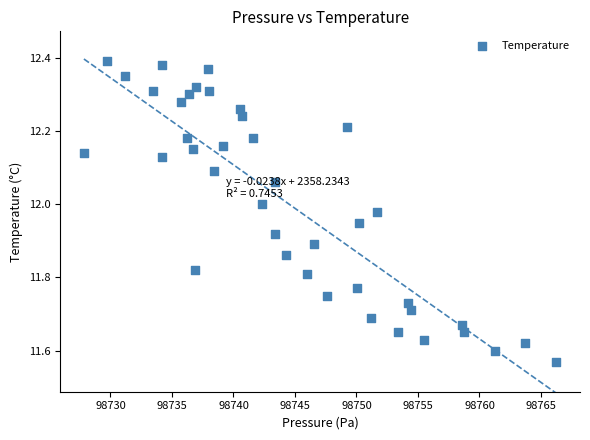

What is the range of Y values (max minus min)?

0.8